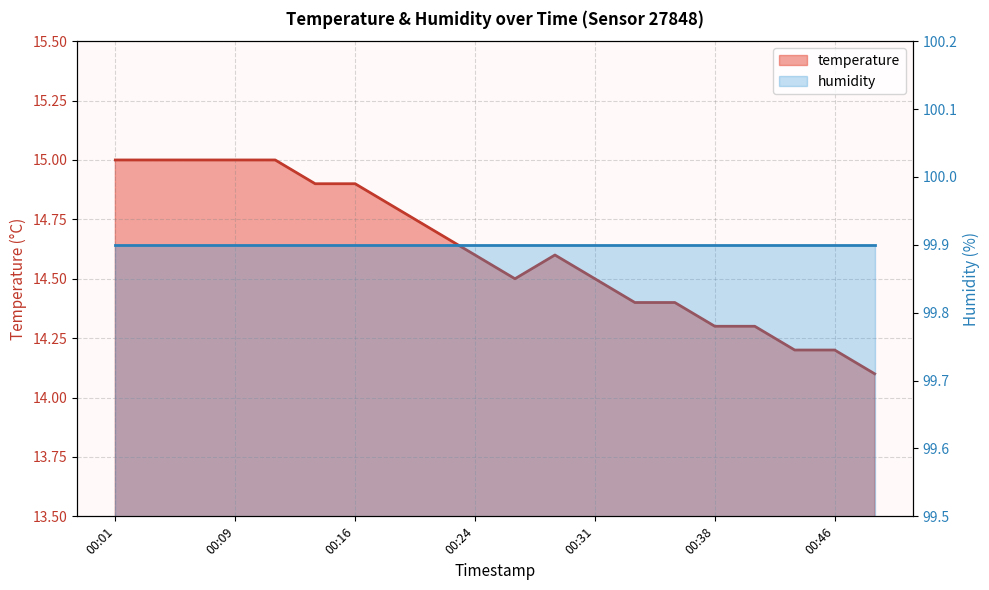

How many points are lower than both their immediate neighbors (excluding endpoints)?

1